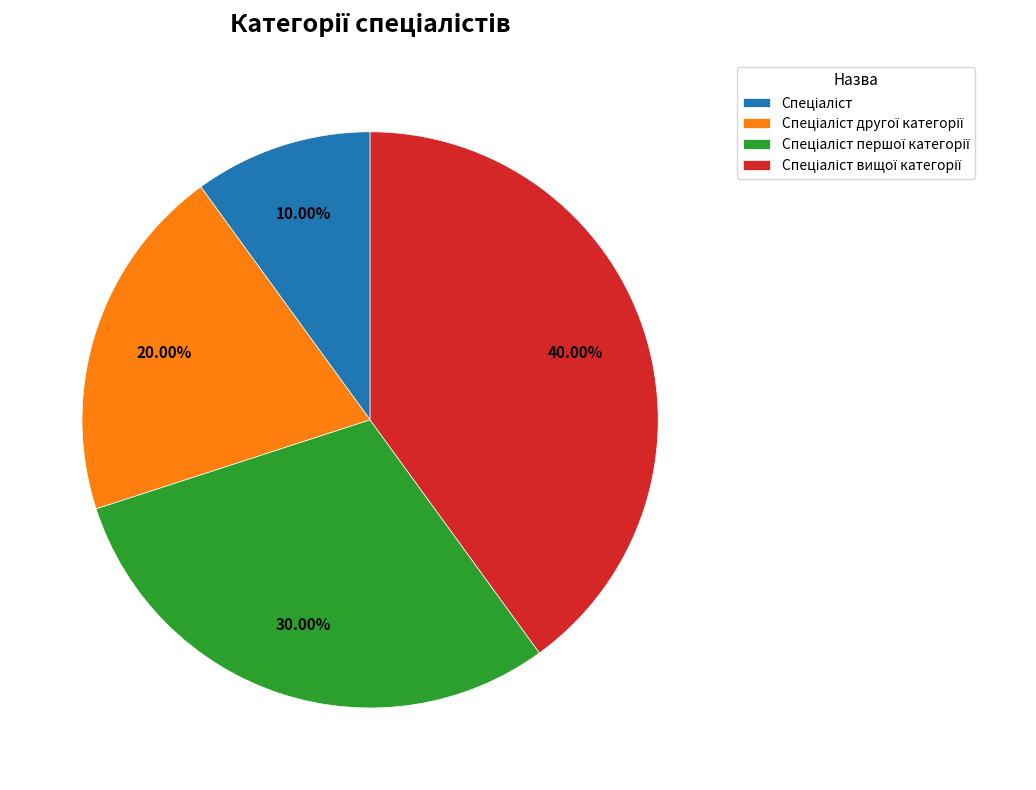

Is there any slice that represents more than half of the pie?

No